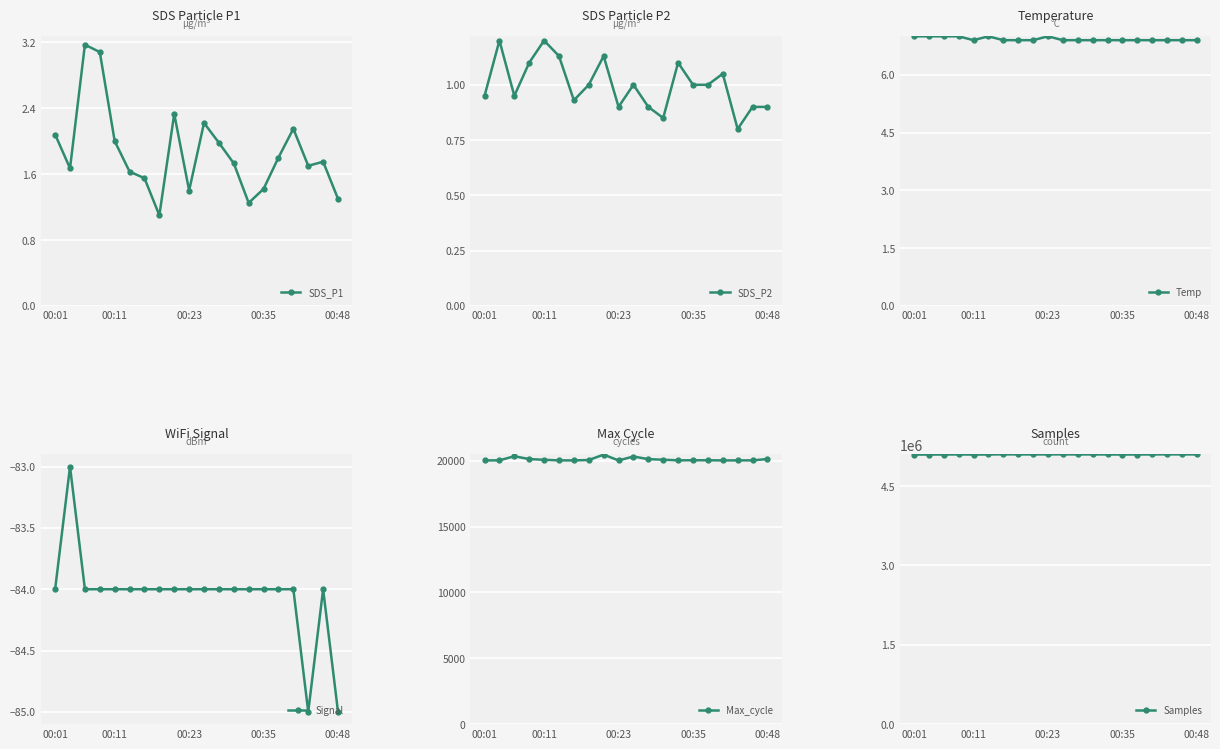

What is the label of the 9th point from the right?

11